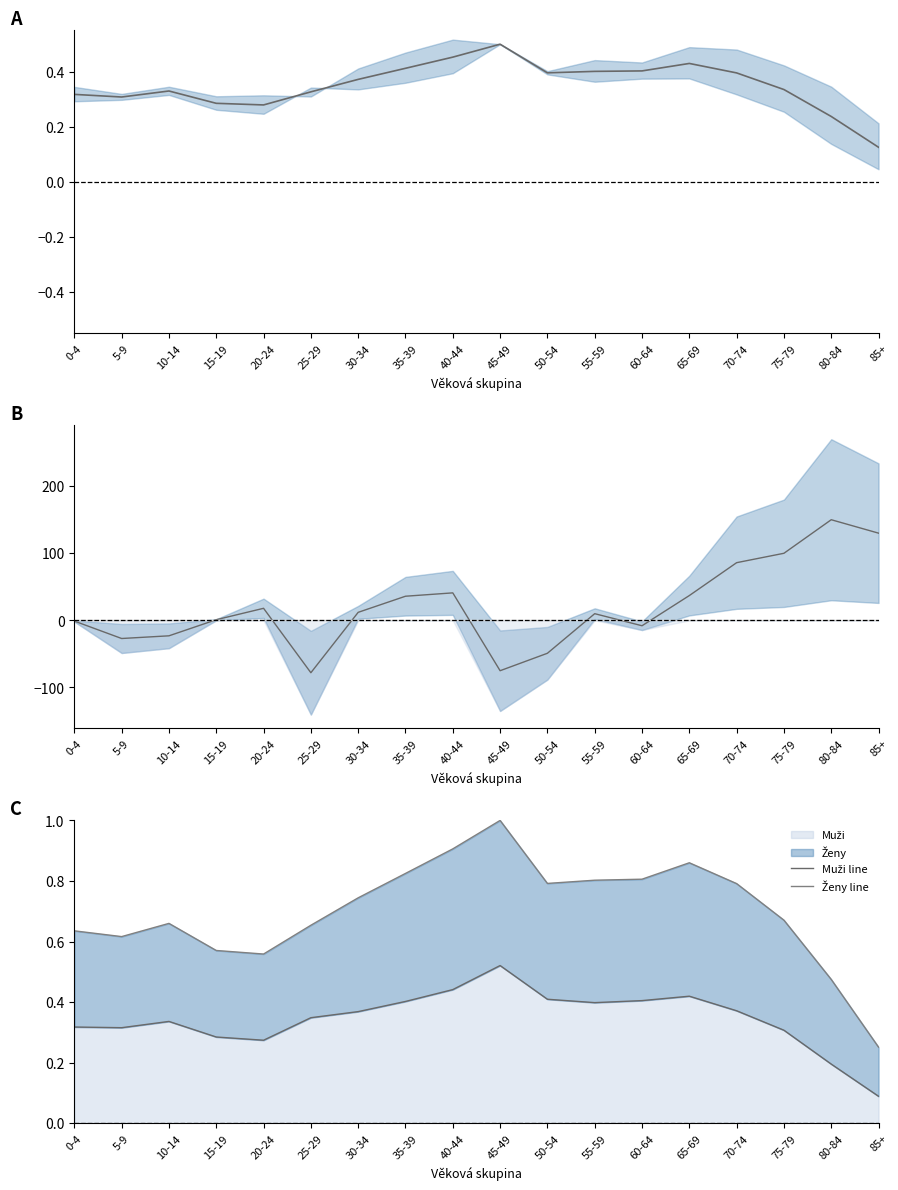

What is the sum of the Ženy-Muži values at 60-64 and 10-14?

-31.0